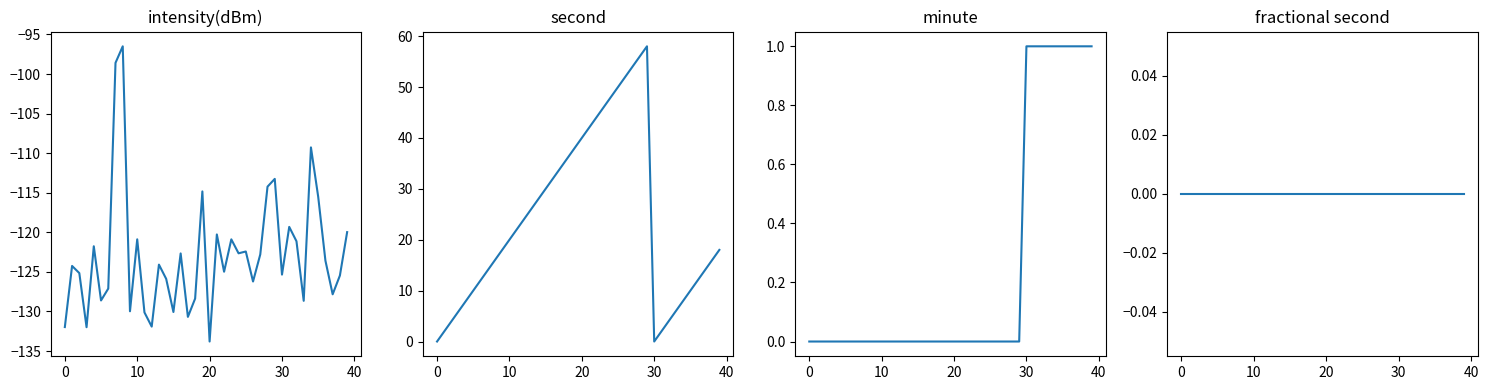

Is it true that minute equals 0.0 at 9?

True